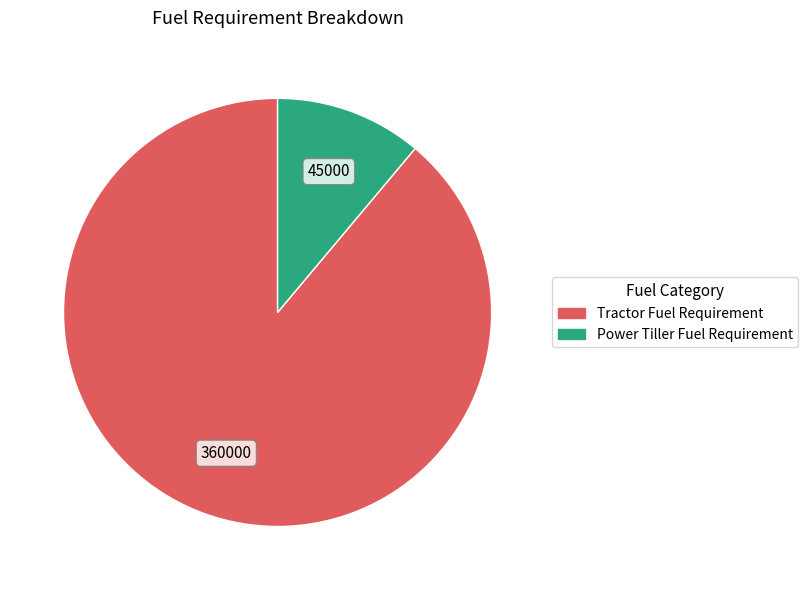

Rank the categories by value from lowest to highest.

Power Tiller Fuel Requirement, Tractor Fuel Requirement